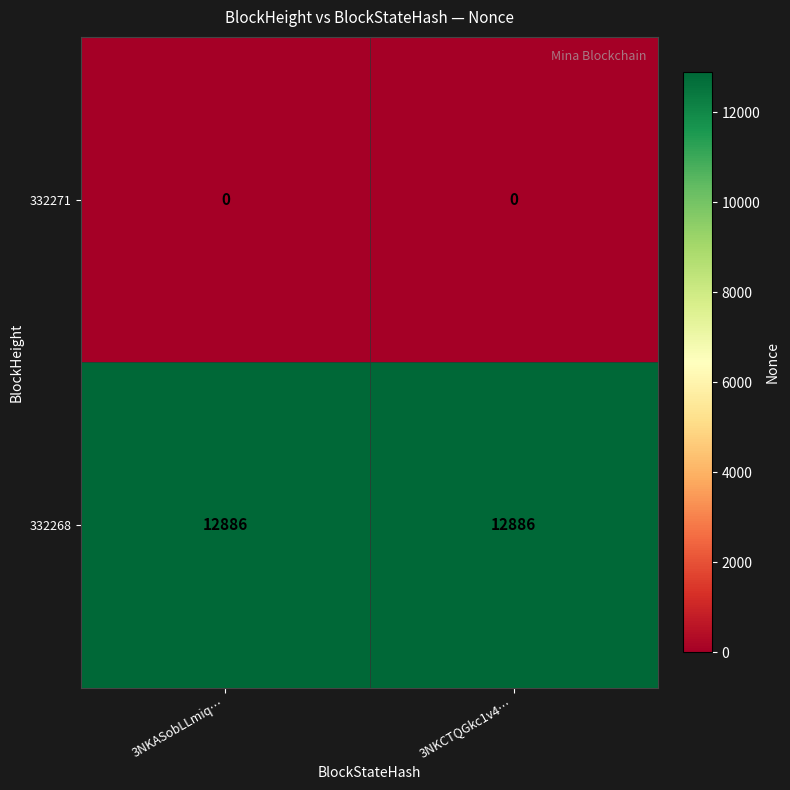

True or false: 332268 has a value of 12886 at 3NKASobLLmiq….

True